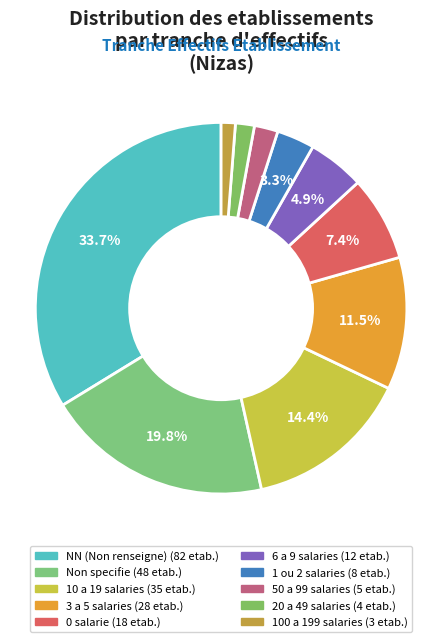

How many segments does this pie chart have?

10